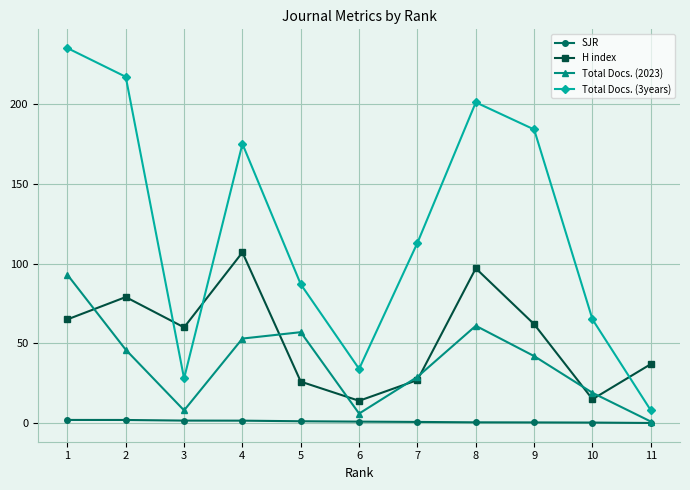

True or false: H index and SJR intersect in this chart.

False